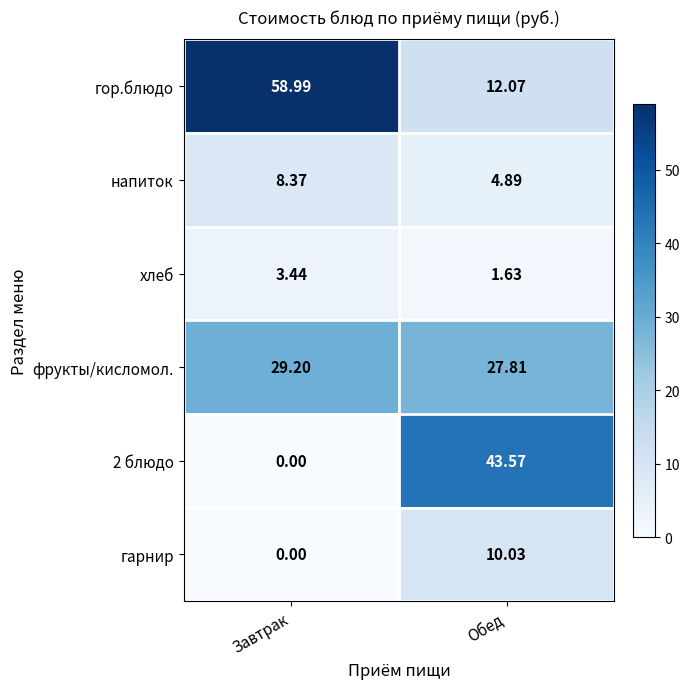

List the series in order of their peak value, highest first.

гор.блюдо, 2 блюдо, фрукты/кисломол., гарнир, напиток, хлеб